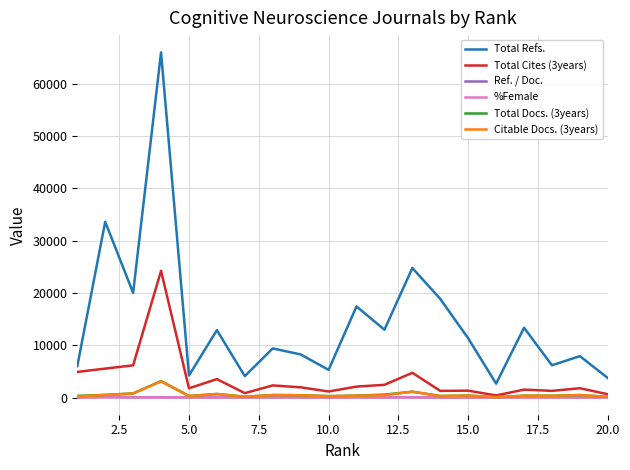

Which series has the largest range (max minus min)?

Total Refs.